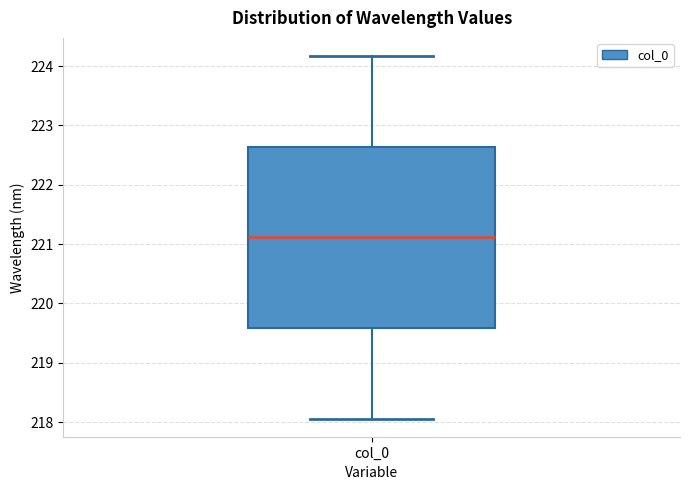

Read this box plot against the y-axis: the position of the median line, the range covered by the box, and the ends of both whiskers. The values are not printed on the chart, so give them approximately, as read against the axis.

median 221.1, box 219.6 to 222.6, whiskers 218.1 to 224.2